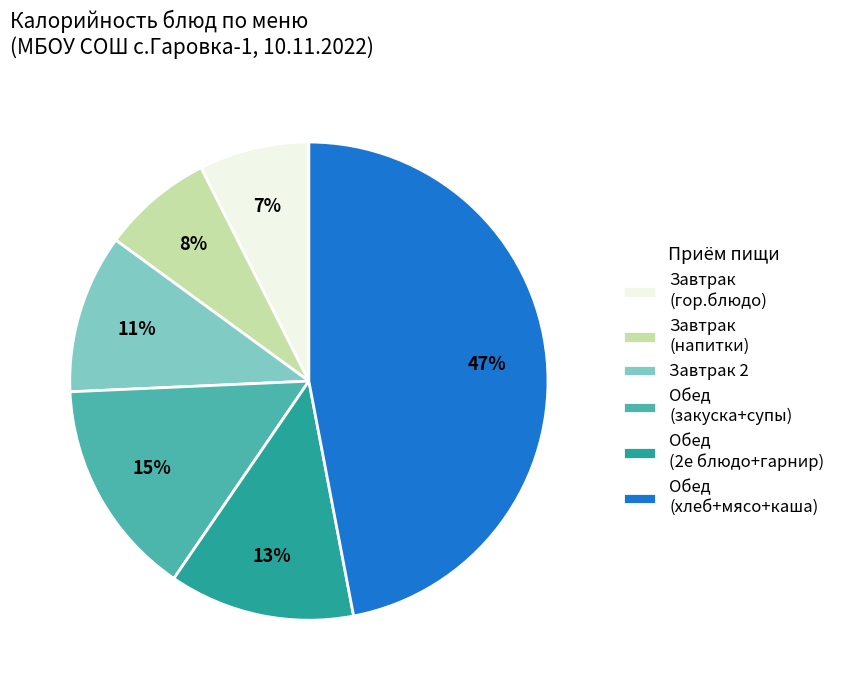

Between Завтрак (гор.блюдо) and Обед (хлеб+мясо+каша), which is larger?

Обед (хлеб+мясо+каша)